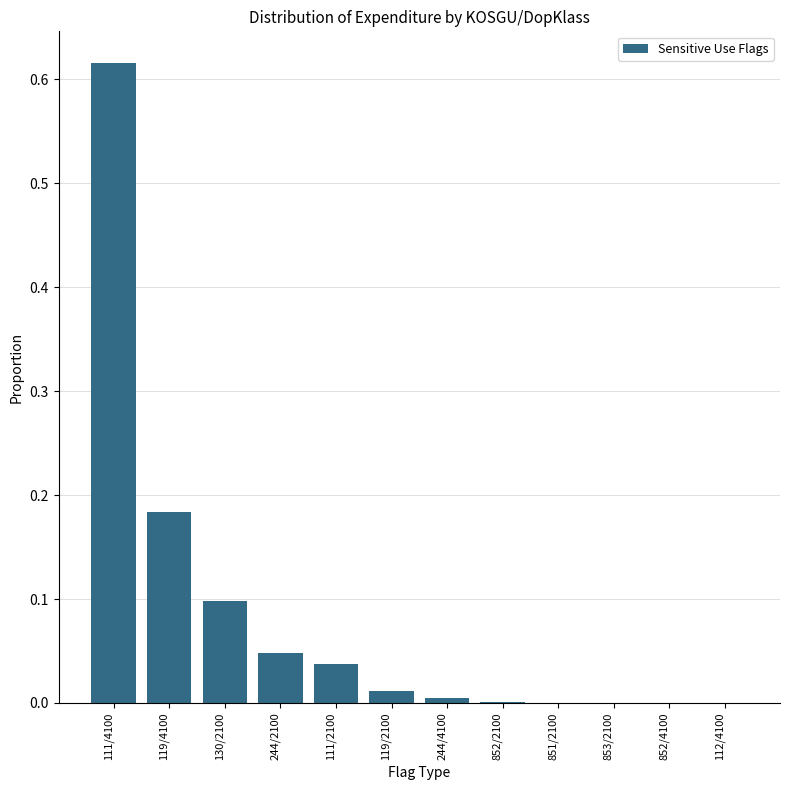

The chart shows a value of 0.0 at 112/4100. True or false?

True